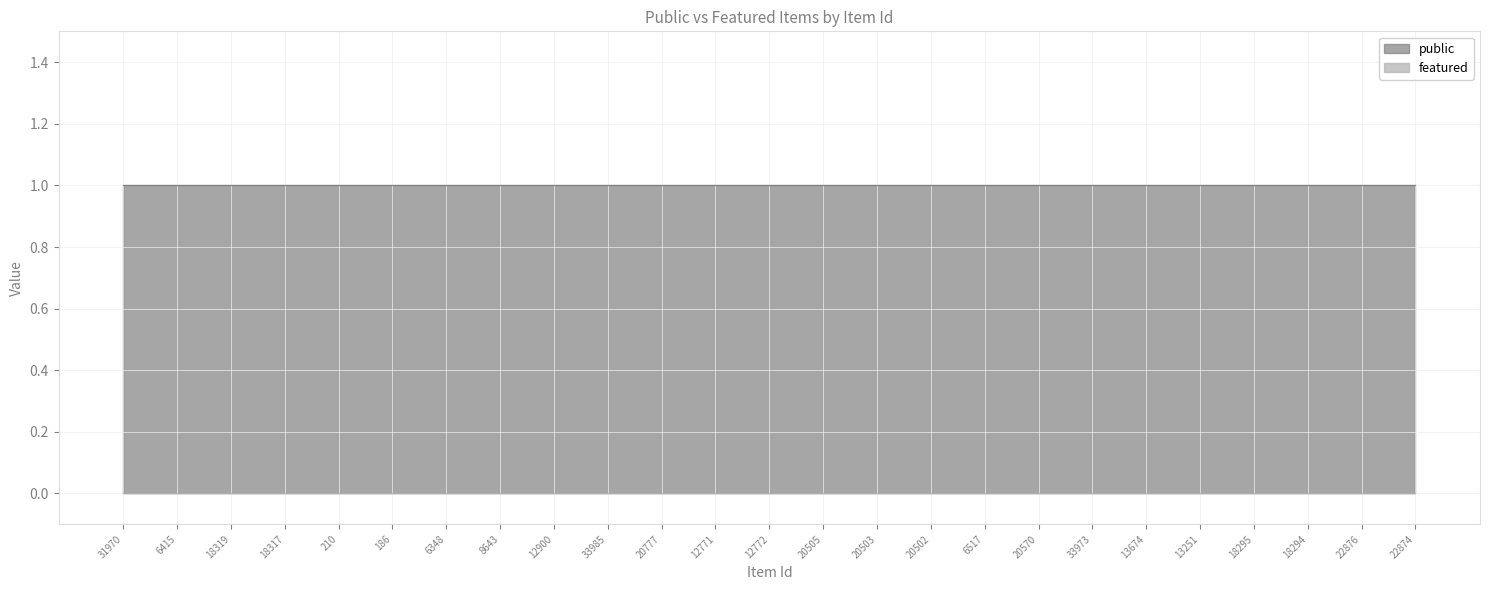

At 18294, list the series in order from largest to smallest.

public, featured